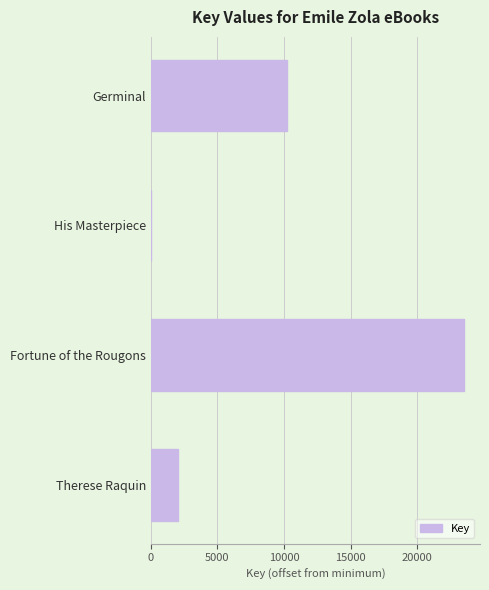

At which label is the value closest to 11771?

Germinal